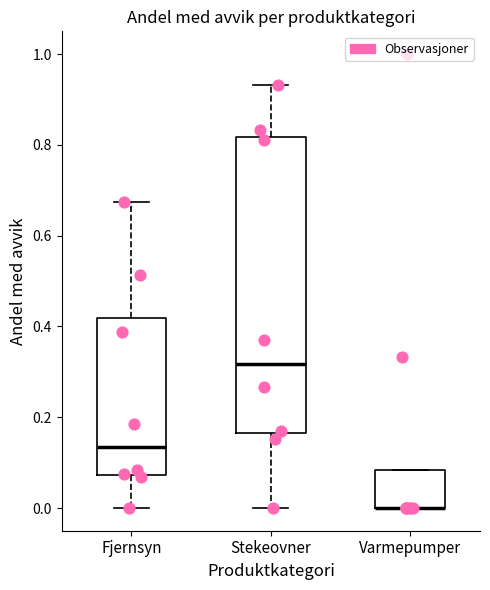

Reading left to right, transcribe this box plot: for each box, give where its median line is, the range the box spans, and where its two whiskers end, as read against the y-axis. The values are not printed on the chart, so give them approximately, as read against the axis.

Fjernsyn: median 0.14, box 0.08 to 0.42, whiskers 0.00 to 0.68
Stekeovner: median 0.32, box 0.16 to 0.82, whiskers 0.00 to 0.94
Varmepumper: median 0.00 (drawn on the box's lower edge), box 0.00 to 0.08, whiskers 0.00 to 0.08